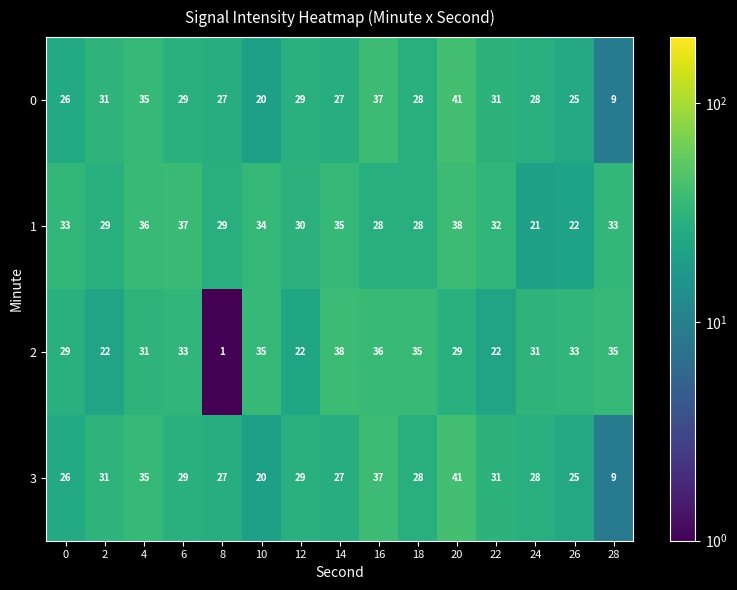

Read the 0 value at 24, to the nearest 5.

30